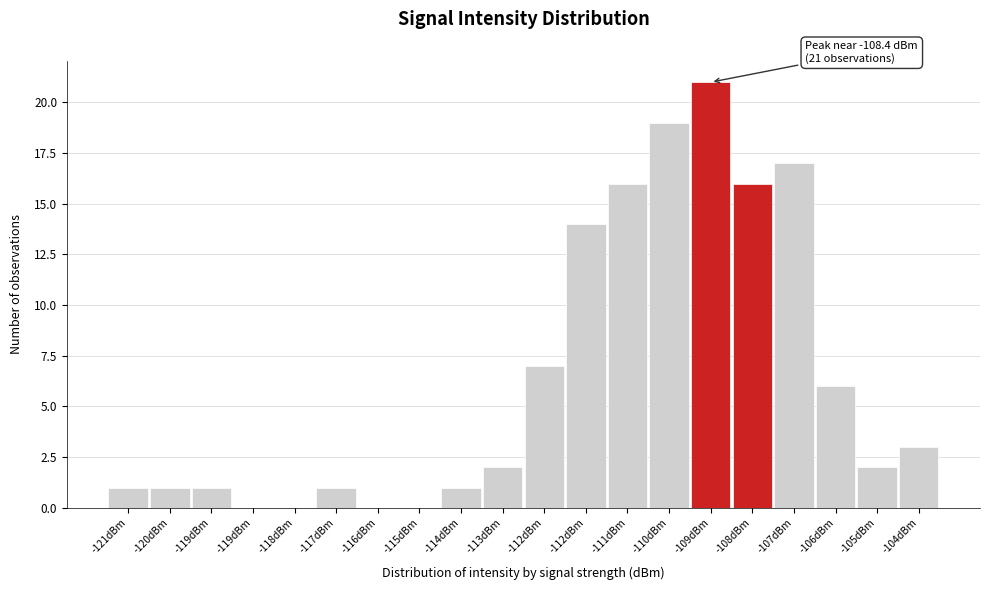

Are the bars horizontal?

No